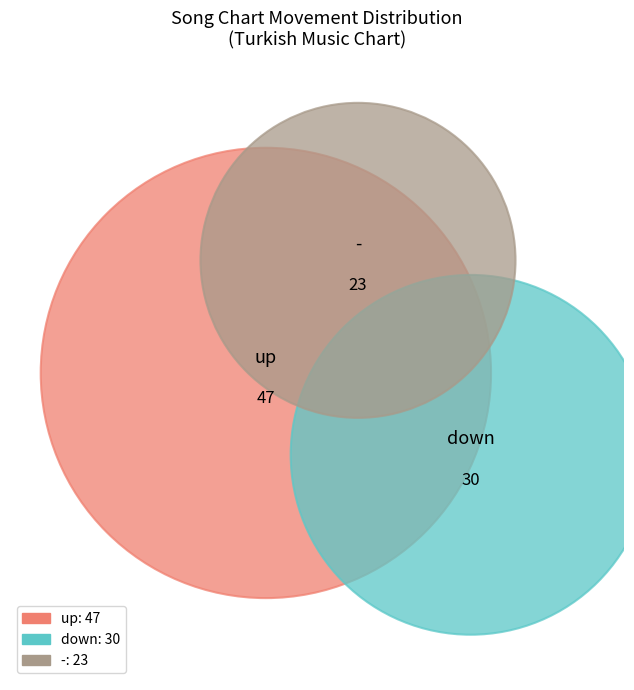

What is the smallest slice in the pie chart?

-